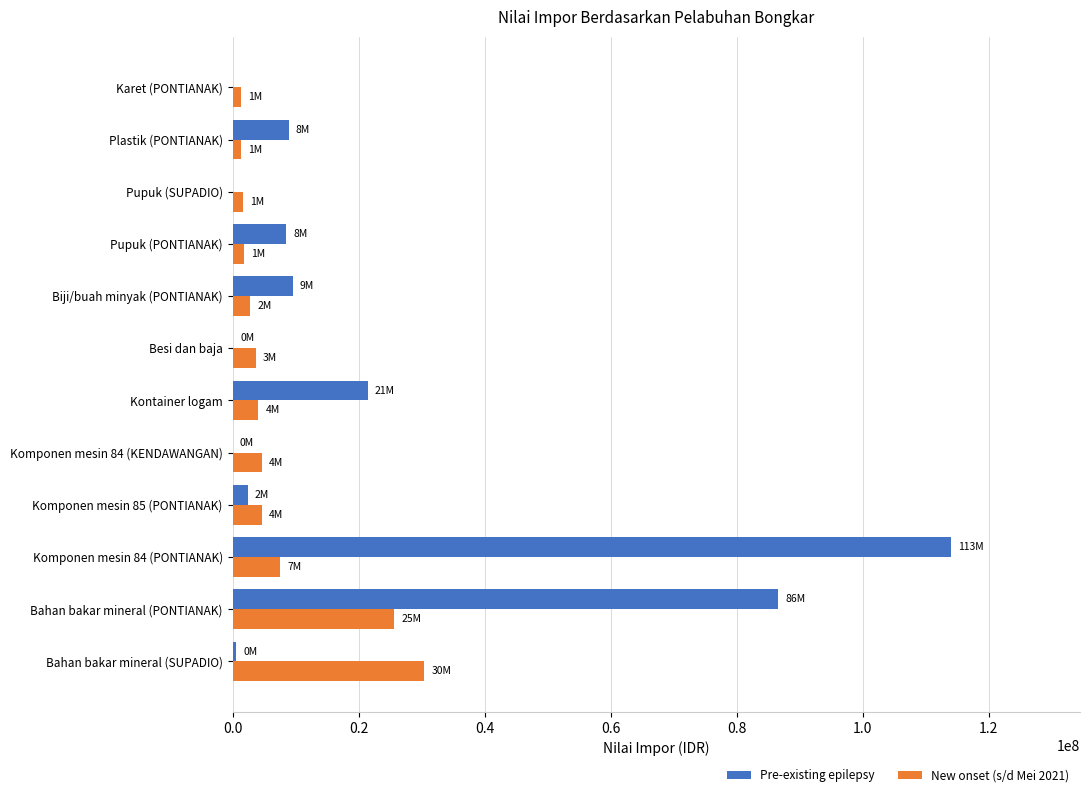

What is the sum of all Pre-existing epilepsy values?

251866643